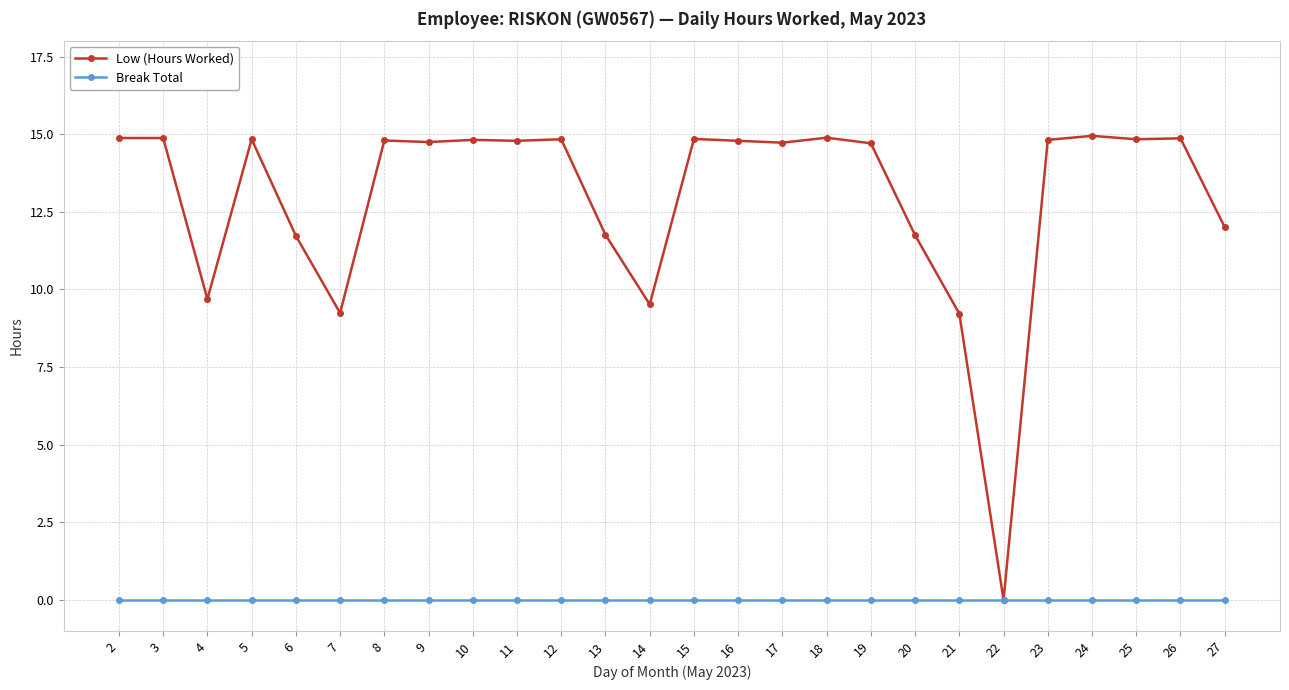

At which label does Low (Hours Worked) first exceed 14?

2